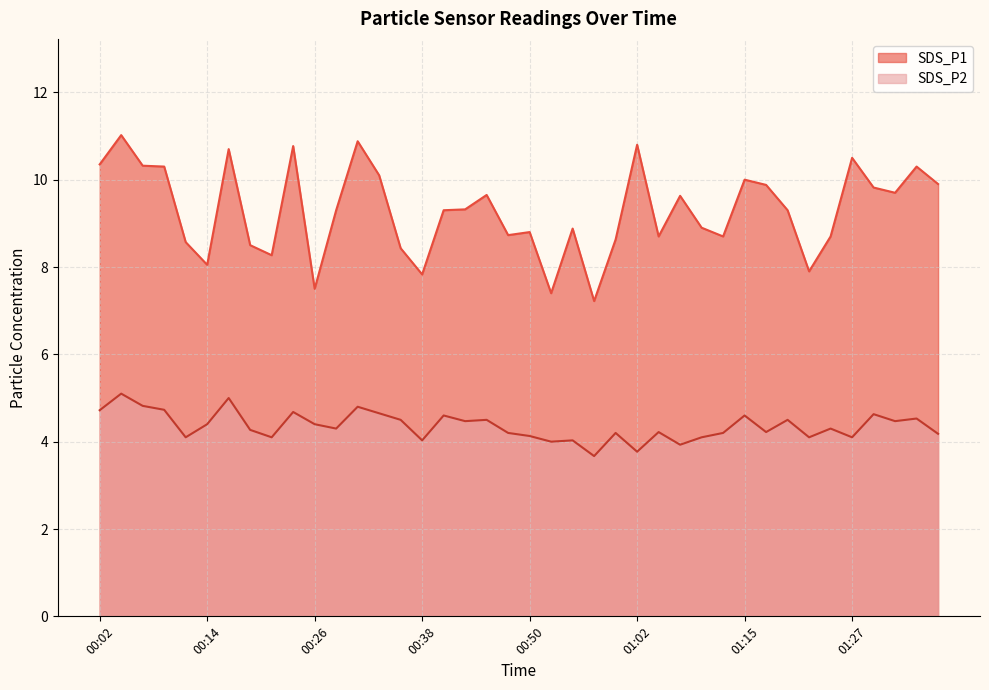

True or false: SDS_P2 has more than 1 interior local peaks.

True